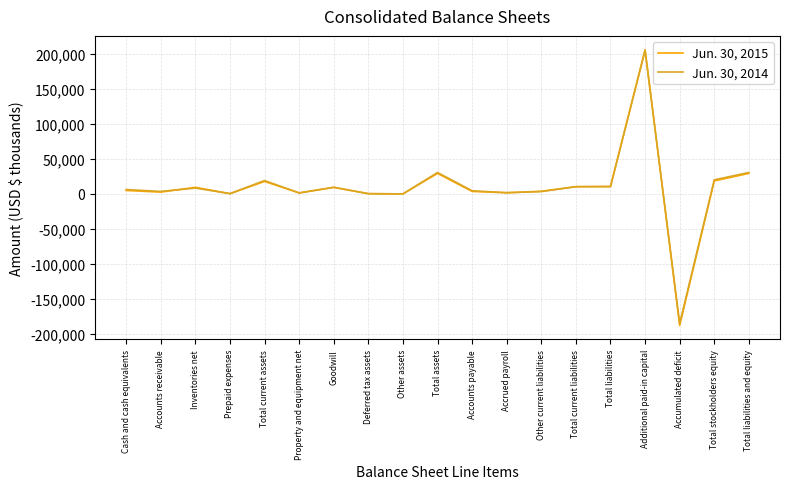

Count the number of data series in this chart.

2